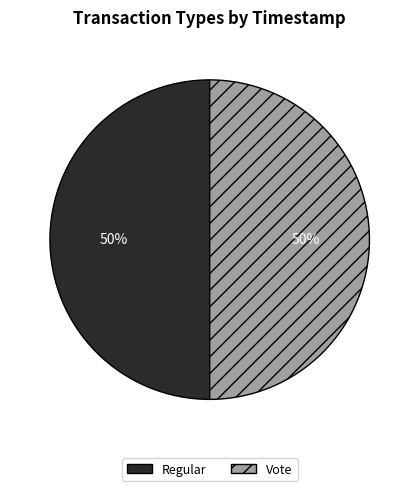

Combined, do Vote and Regular account for over 50%?

Yes